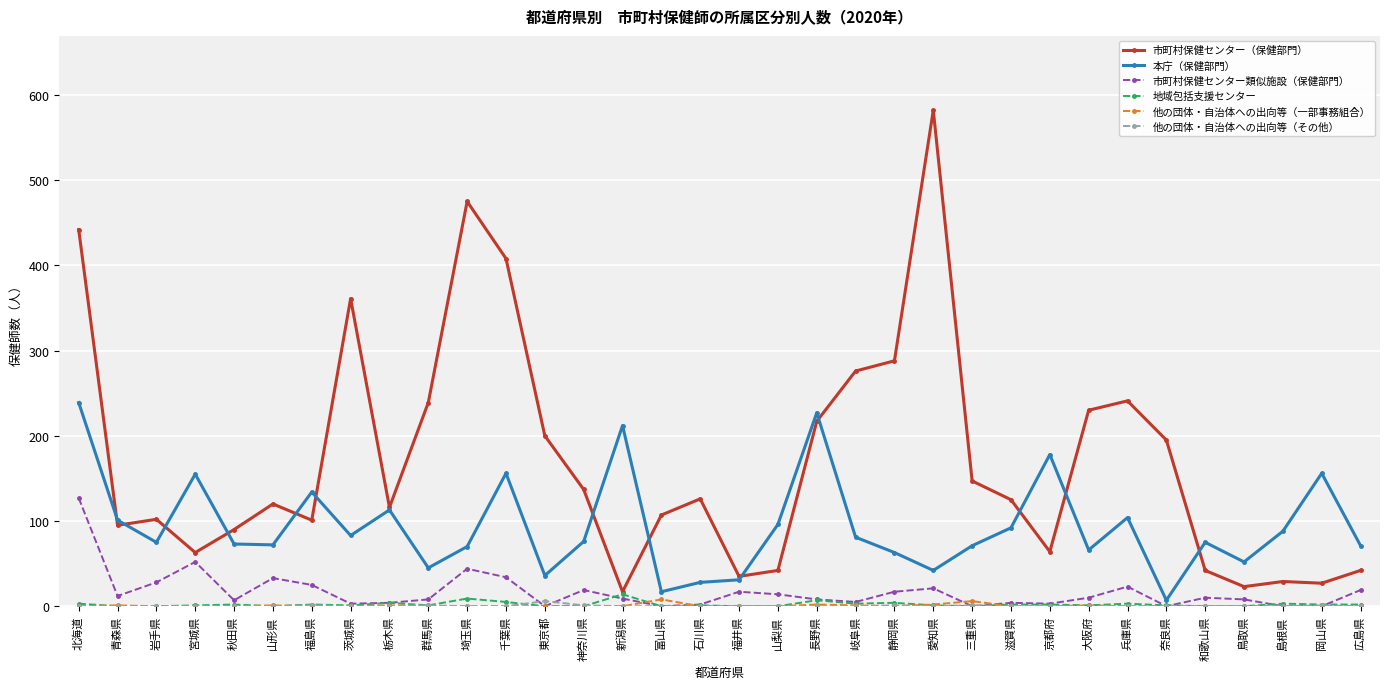

Which category has the lowest value in the 市町村保健センター（保健部門） series?

新潟県